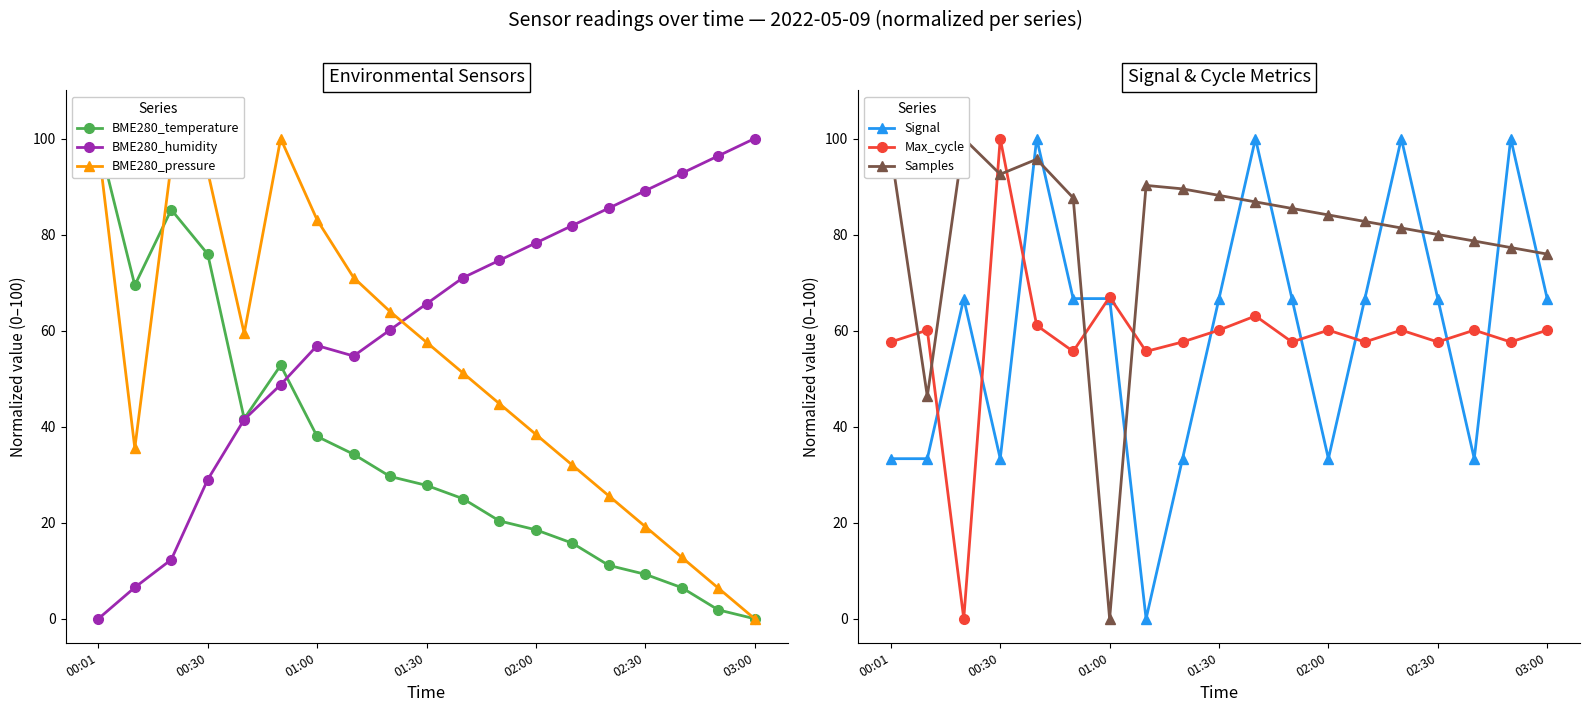

Is this an area chart (filled region under the line)?

No